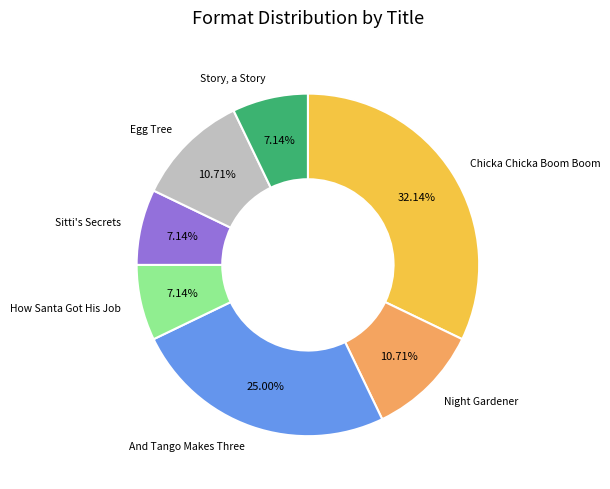

Count the number of slices in the pie.

7